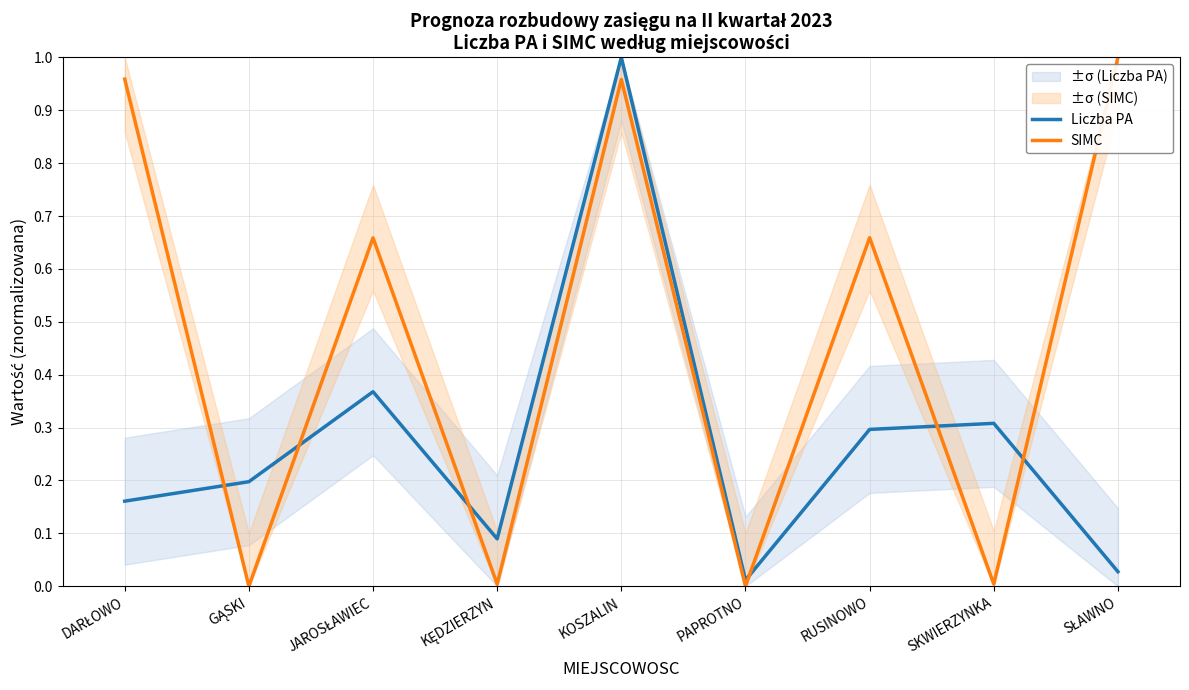

The value of SIMC at JAROSŁAWIEC is 0.7. True or false?

True